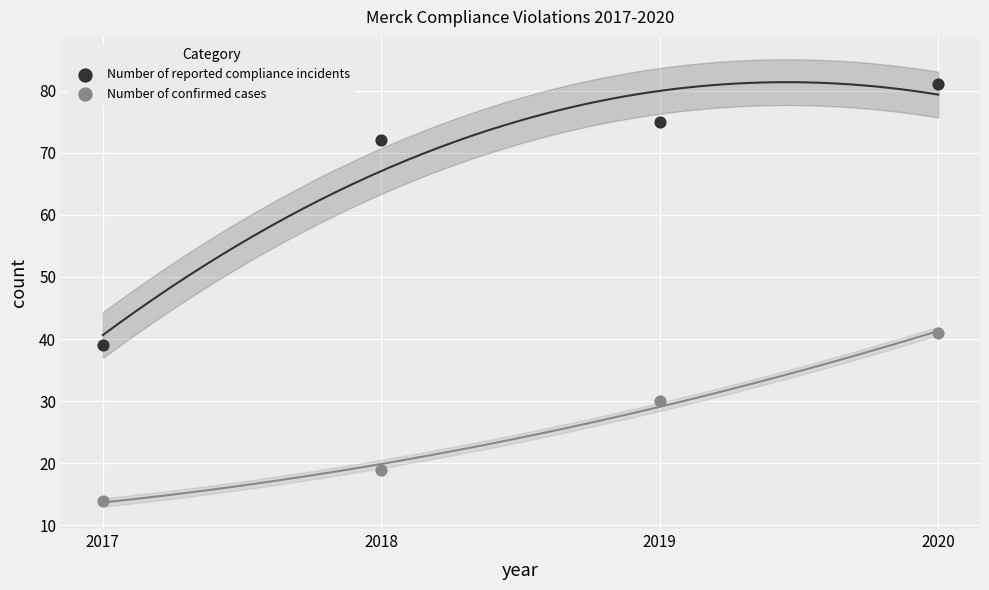

What are all the series names shown in the legend?

Number of reported compliance incidents, Number of confirmed cases